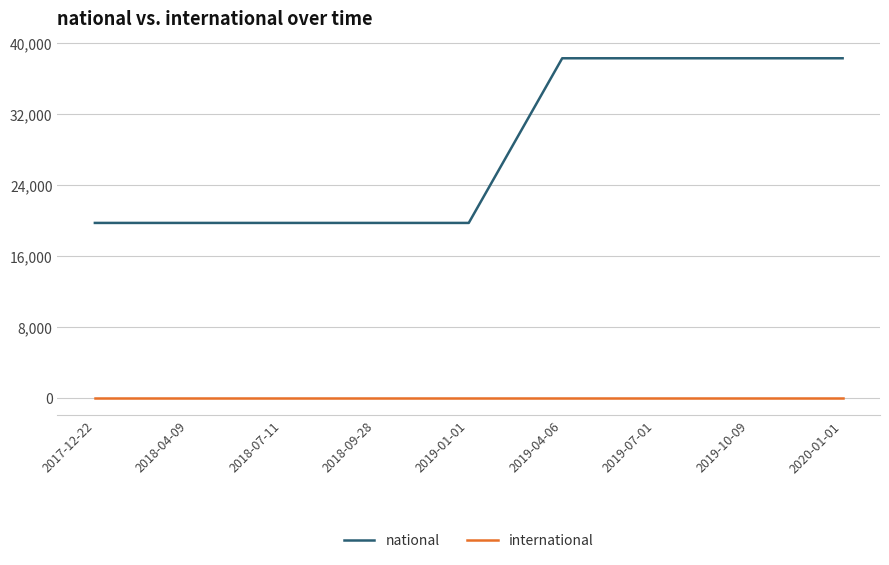

Reading left to right, what are all the values shown in this chart?

national: 2017-12-22=19765	2018-04-09=19765	2018-07-11=19765	2018-09-28=19765	2019-01-01=19765	2019-04-06=38311	2019-07-01=38311	2019-10-09=38311	2020-01-01=38311
international: 2017-12-22=0	2018-04-09=0	2018-07-11=0	2018-09-28=0	2019-01-01=0	2019-04-06=0	2019-07-01=0	2019-10-09=0	2020-01-01=0